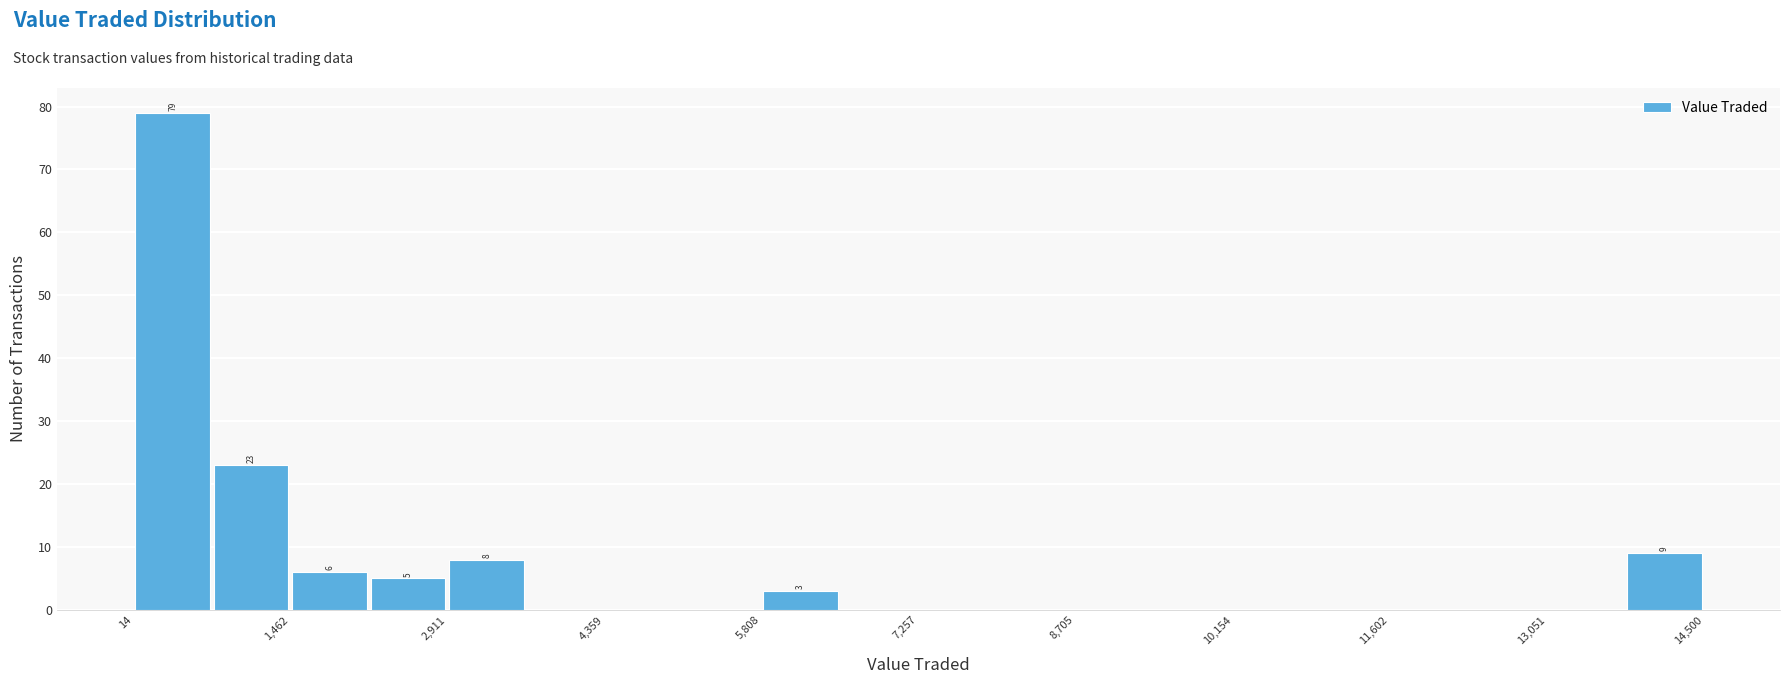

Around what value on the x-axis is the tallest bar? Give the approximate position of its centre, as read against the axis.

400